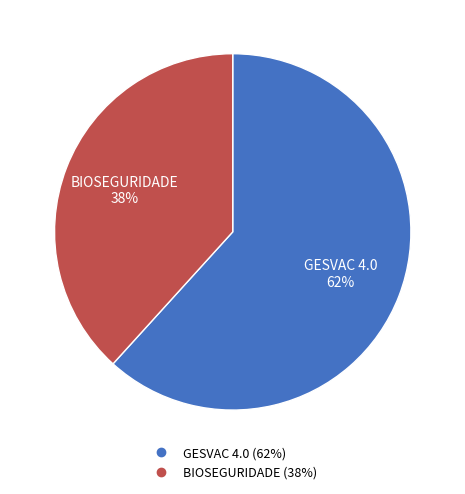

Is the sum of BIOSEGURIDADE and GESVAC 4.0 greater than half?

Yes